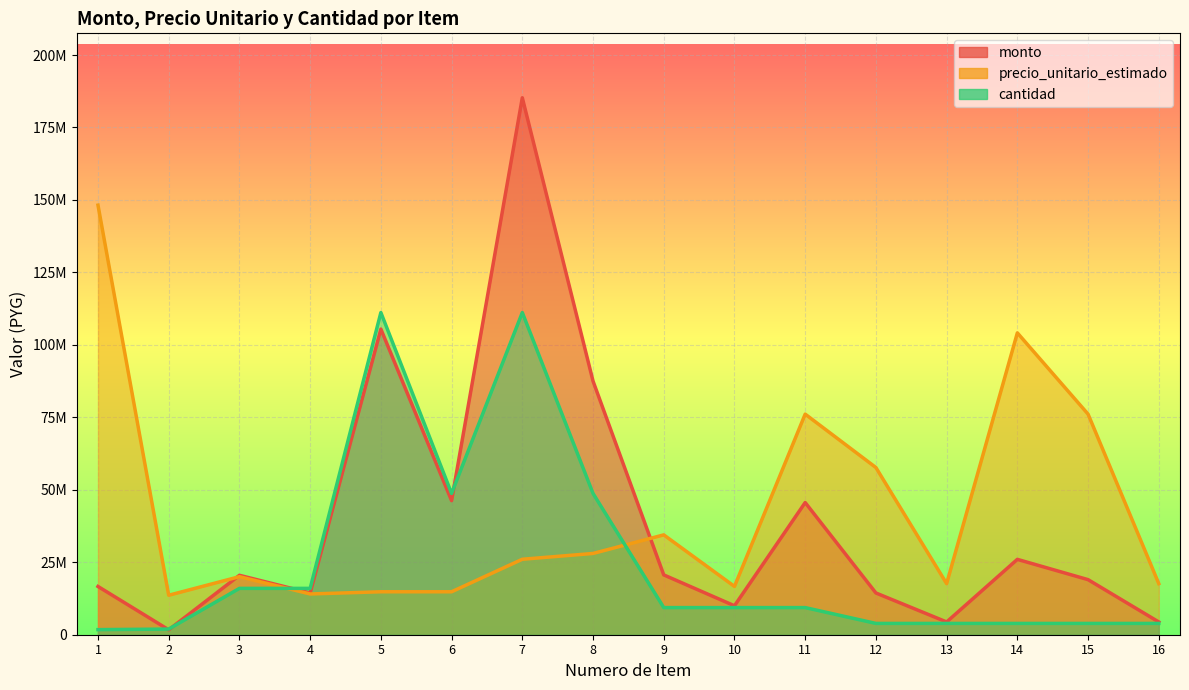

Between 1 and 14, which is larger?

14